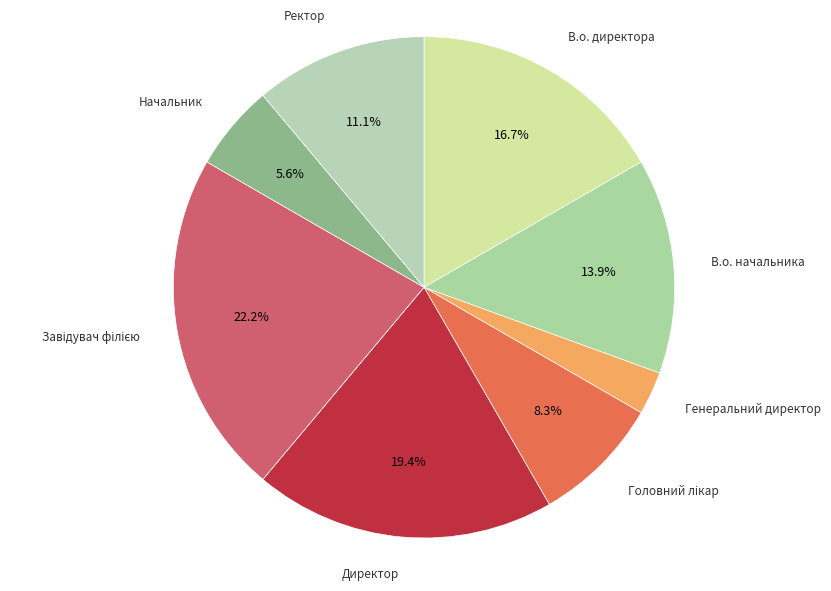

To the nearest percent, what is the average slice percentage?

12%